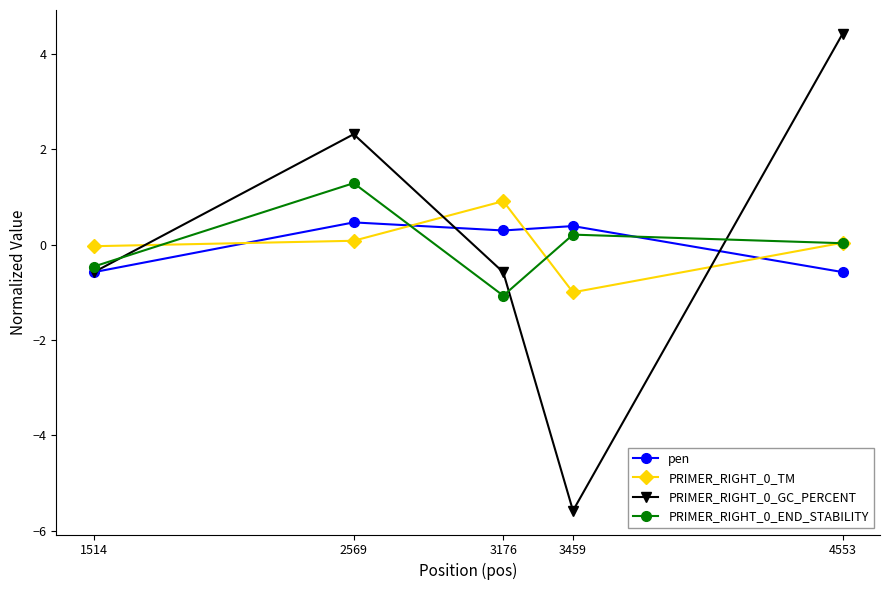

What is the spread (max minus min) of values at 4553?

5.0